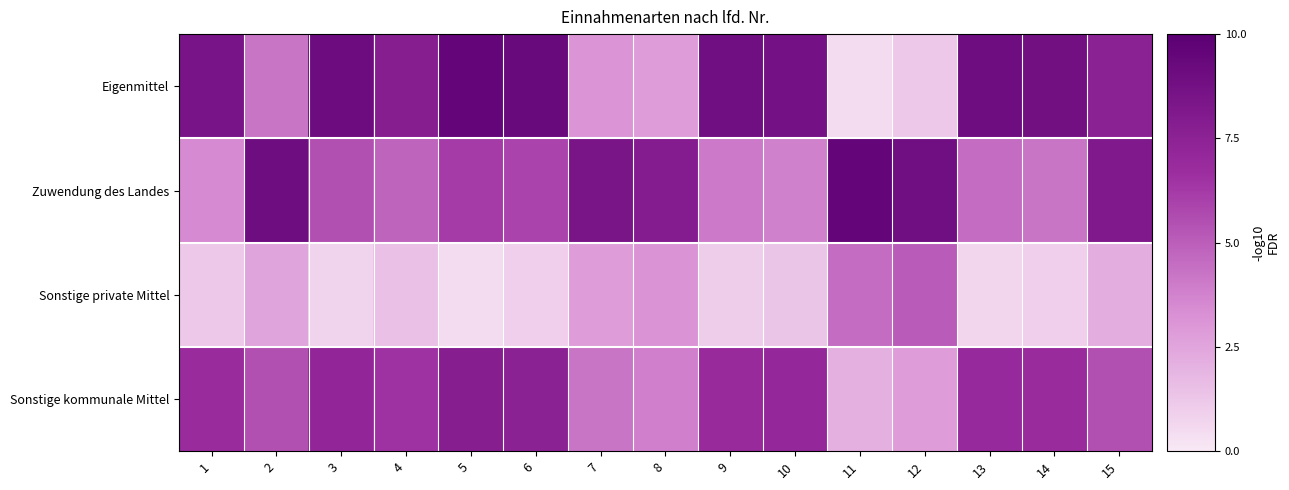

Which has a higher value, 5 or 4?

5